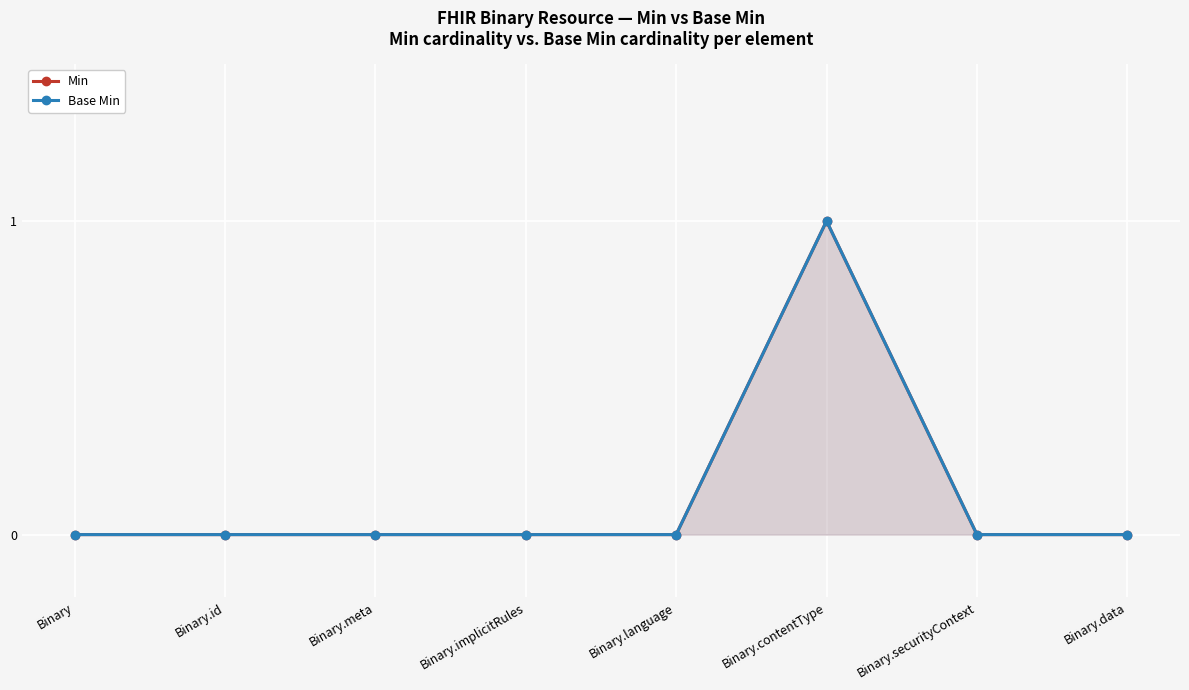

How many Base Min values are between 0 and 1?

8